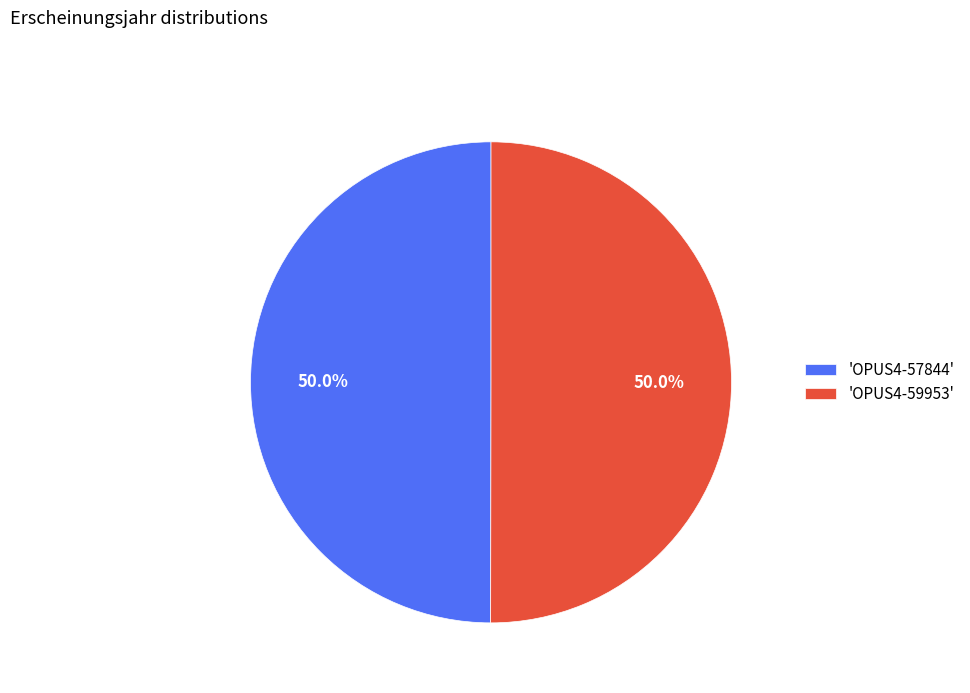

Approximately how many times larger is the value at 'OPUS4-59953' compared to 'OPUS4-57844'?

1.0